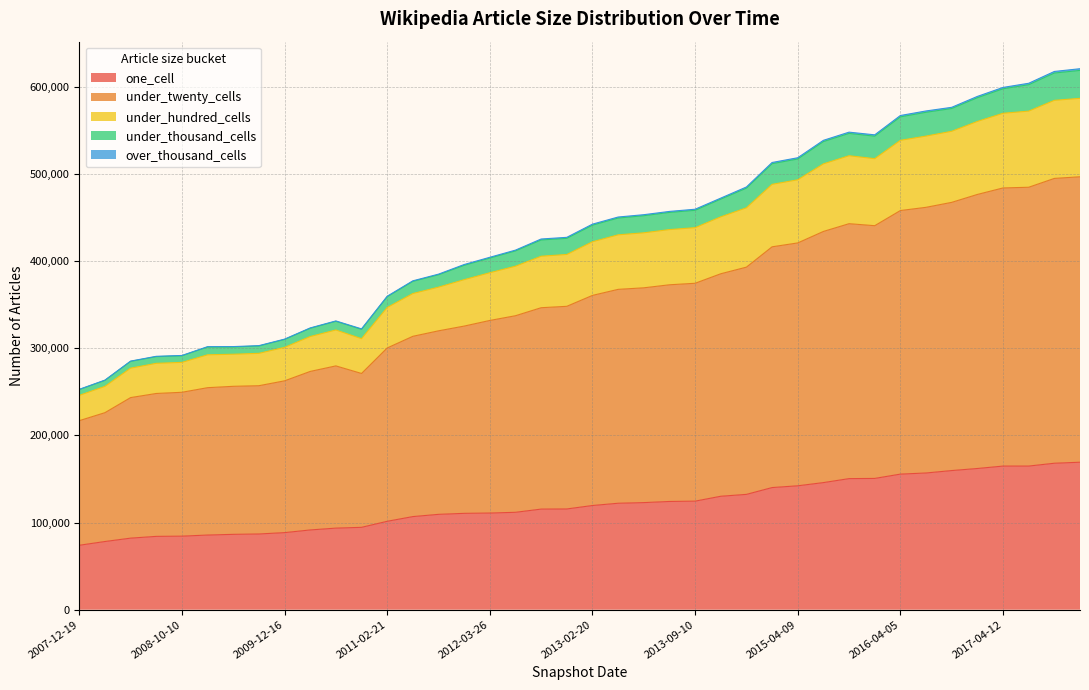

What is the minimum value for one_cell?

73898